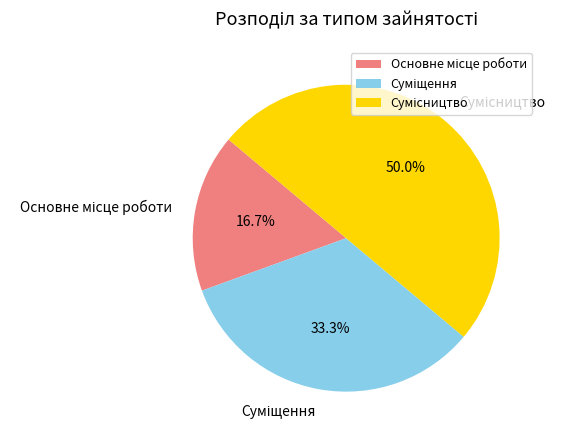

How many slices are in this pie chart?

3